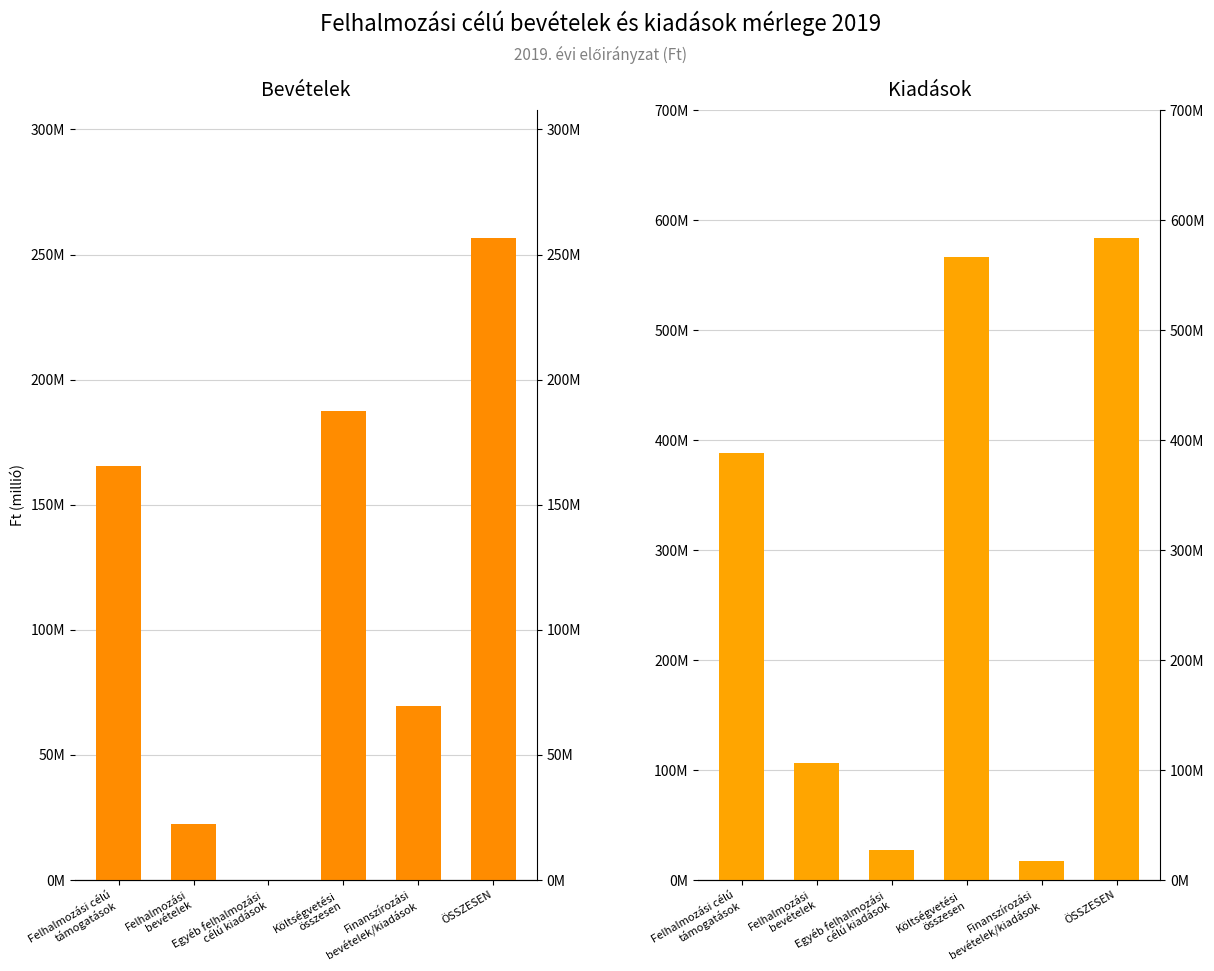

Which series changed the most between Felhalmozási
bevételek and ÖSSZESEN?

Kiadások